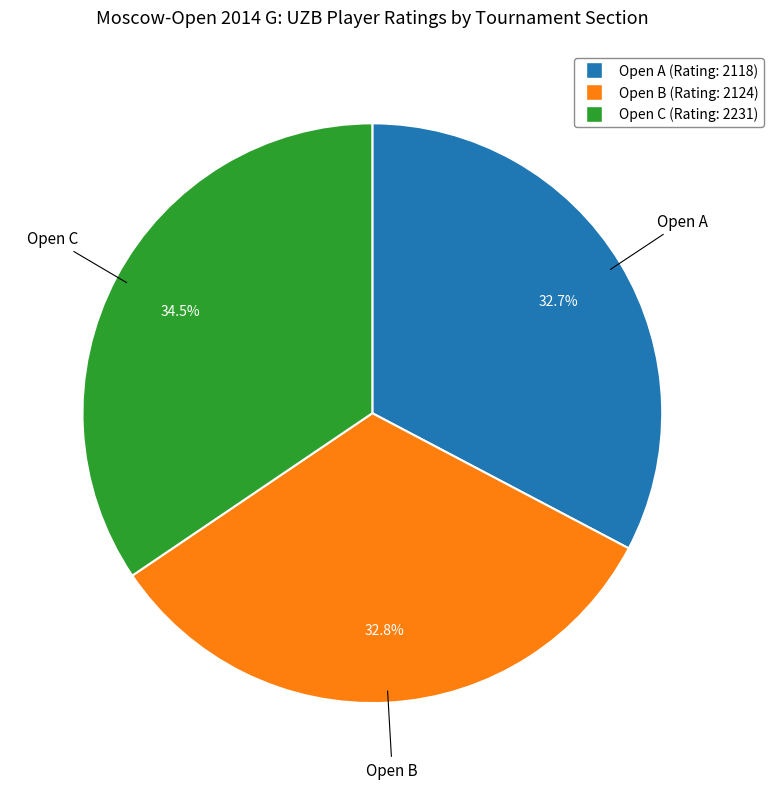

How much of the chart is everything except Open A?

67.3%